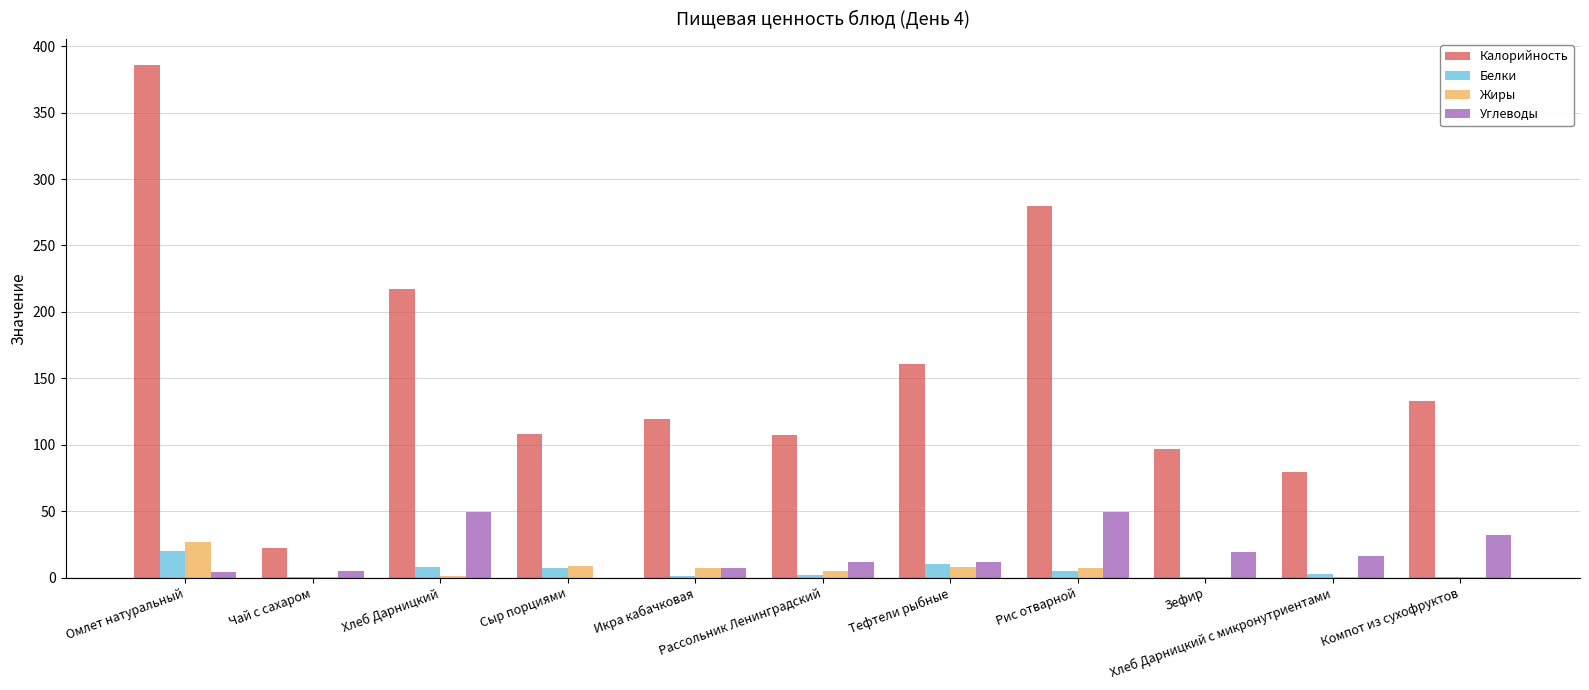

What is the sum of all Углеводы values?

205.0